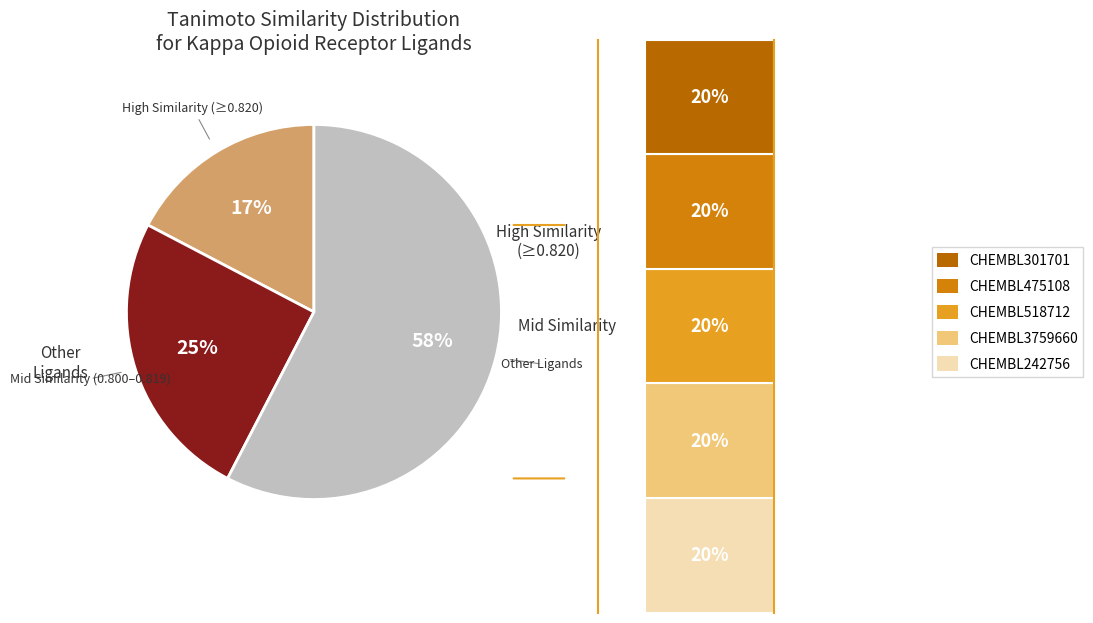

To the nearest percent, what is the average slice percentage?

33%